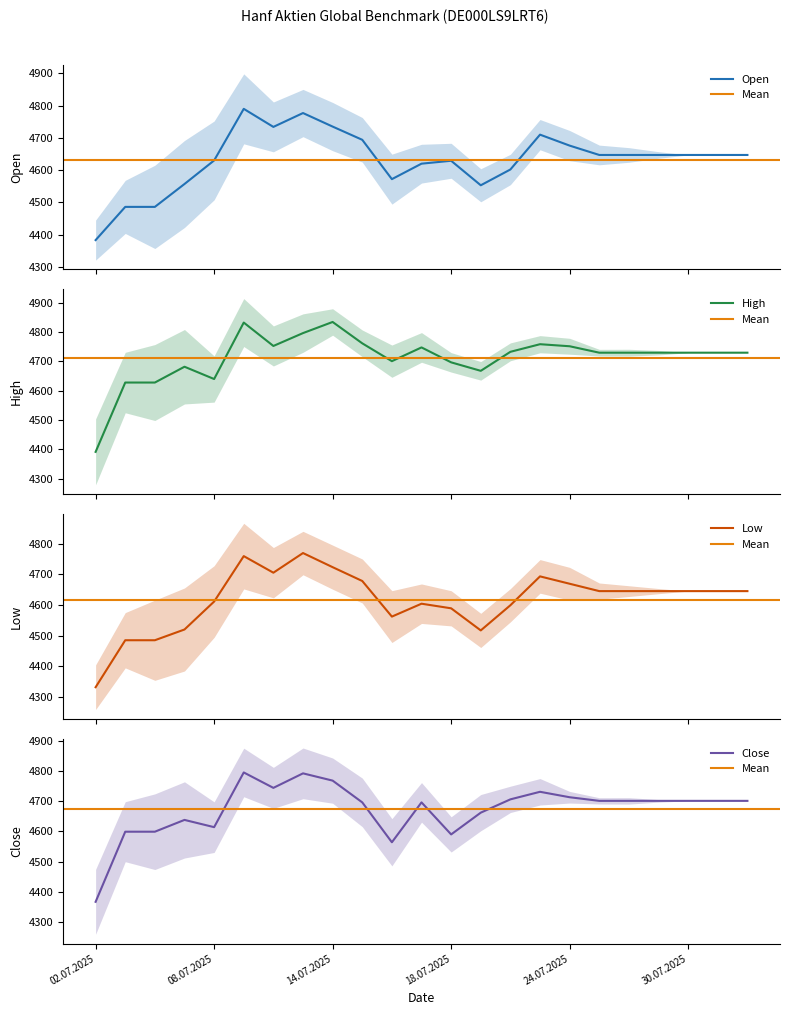

True or false: Open and Low intersect in this chart.

False